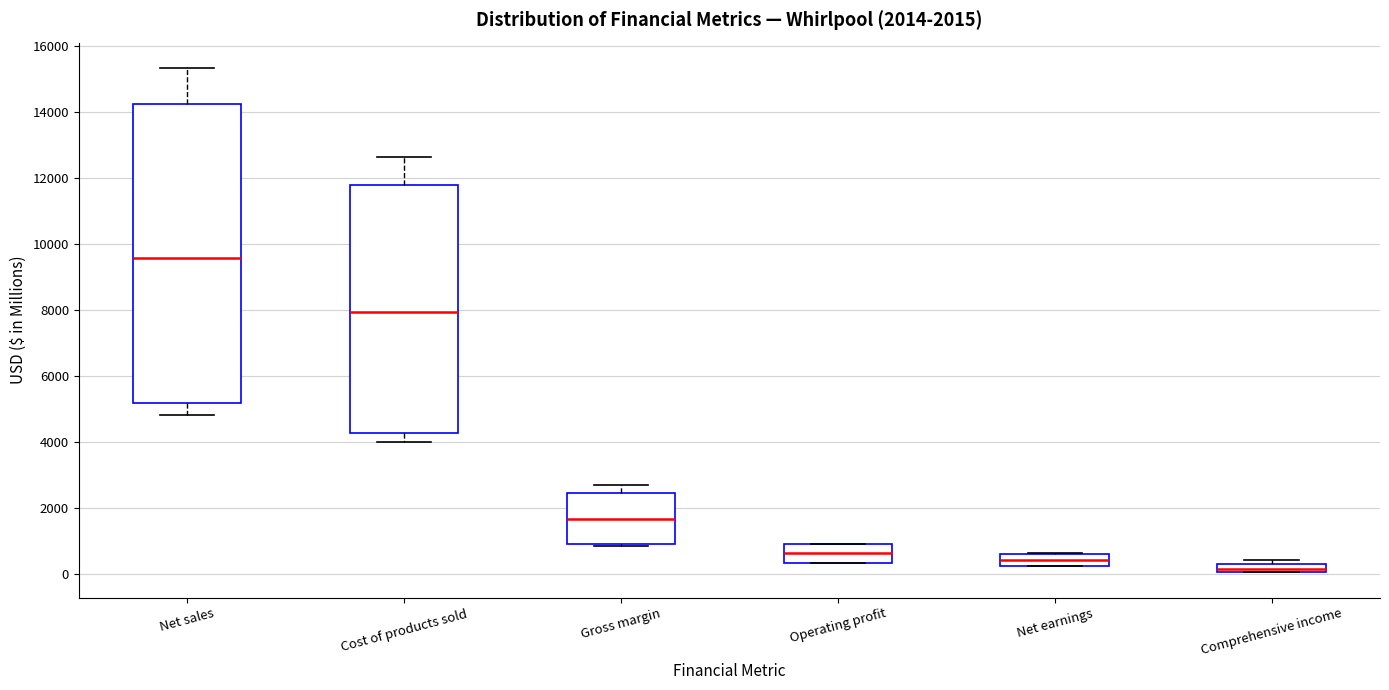

Comparing the boxes themselves (not the whiskers), which one is the tallest?

Net sales